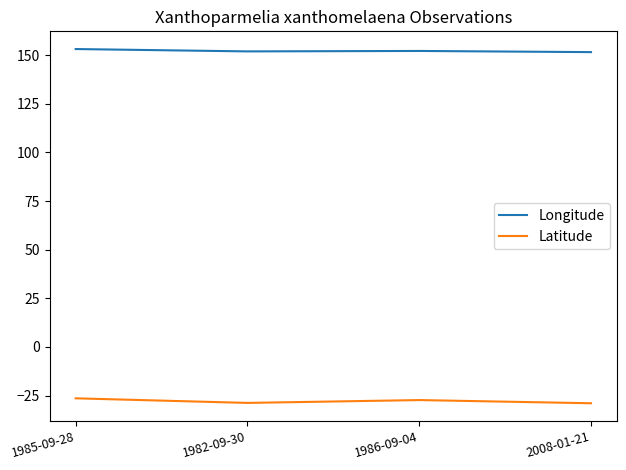

What is the difference between the highest and lowest values at 1985-09-28?

179.5